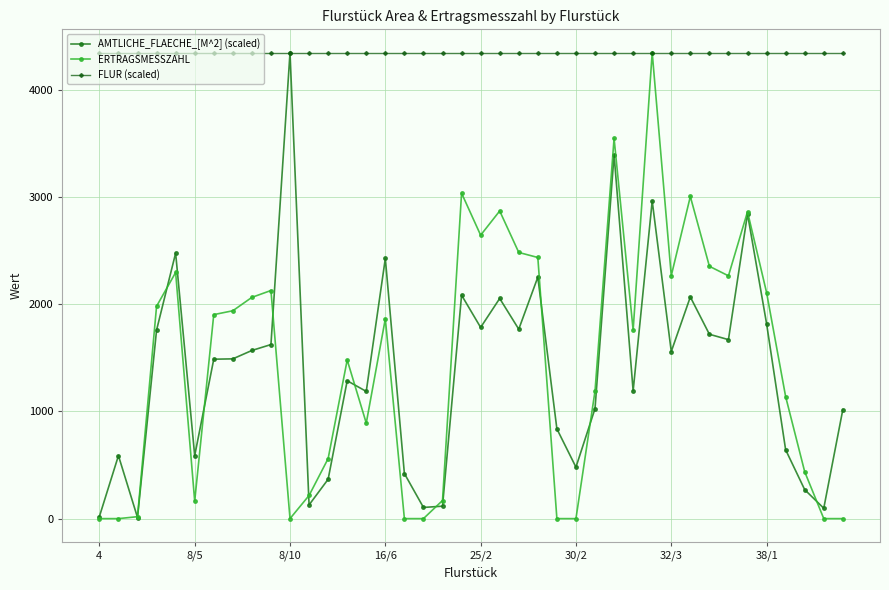

True or false: AMTLICHE_FLAECHE_[M^2] (scaled) has more than 0 interior local peaks.

True